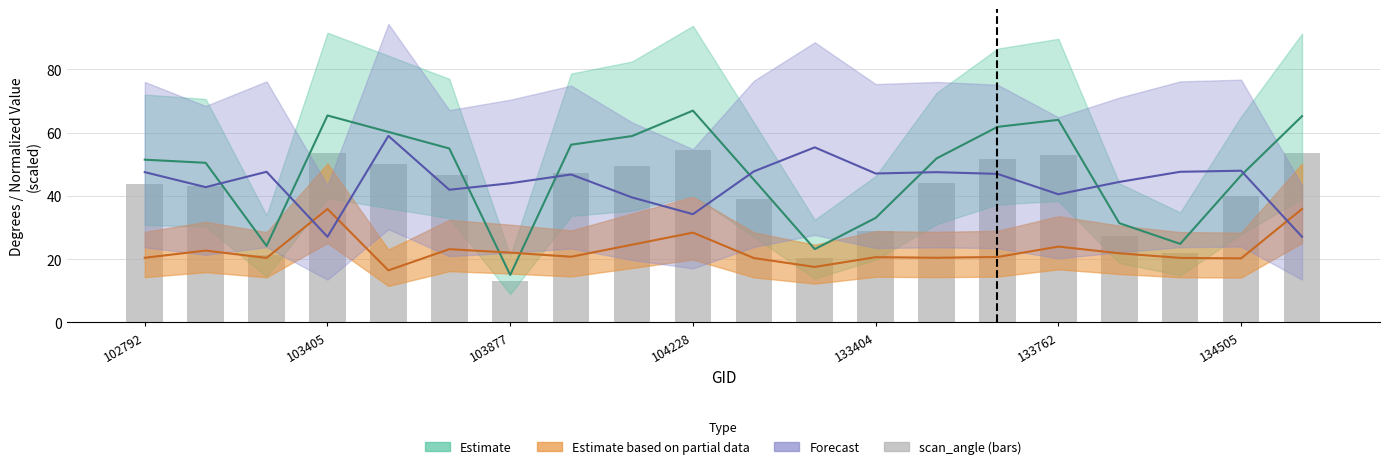

What is the sum of all values?

802.7